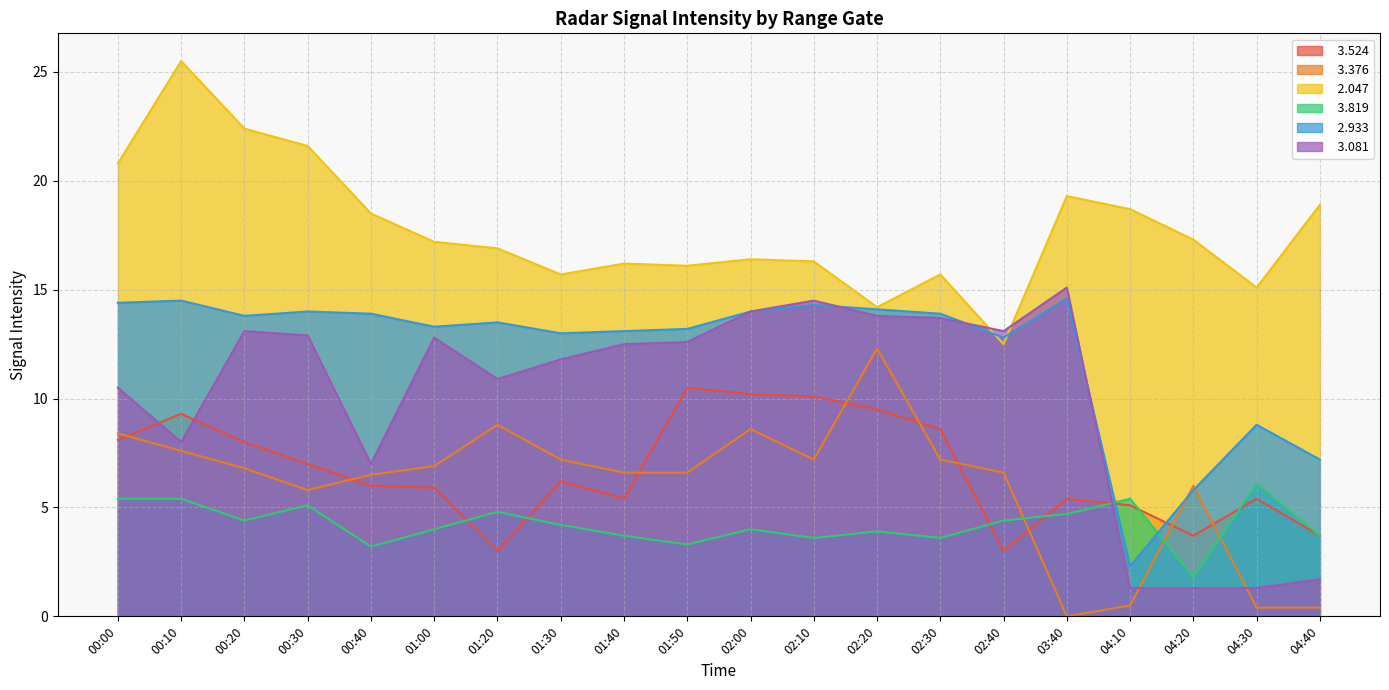

How many values in the   2.933 series are below 13?

5